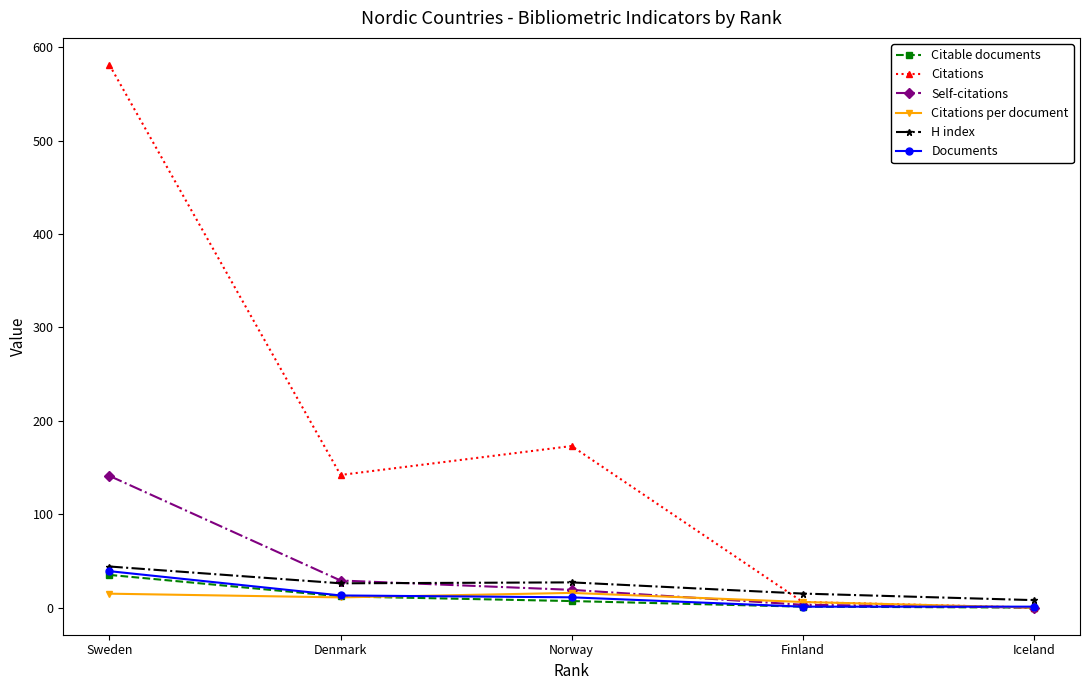

At which label does Citations first exceed 142?

Sweden